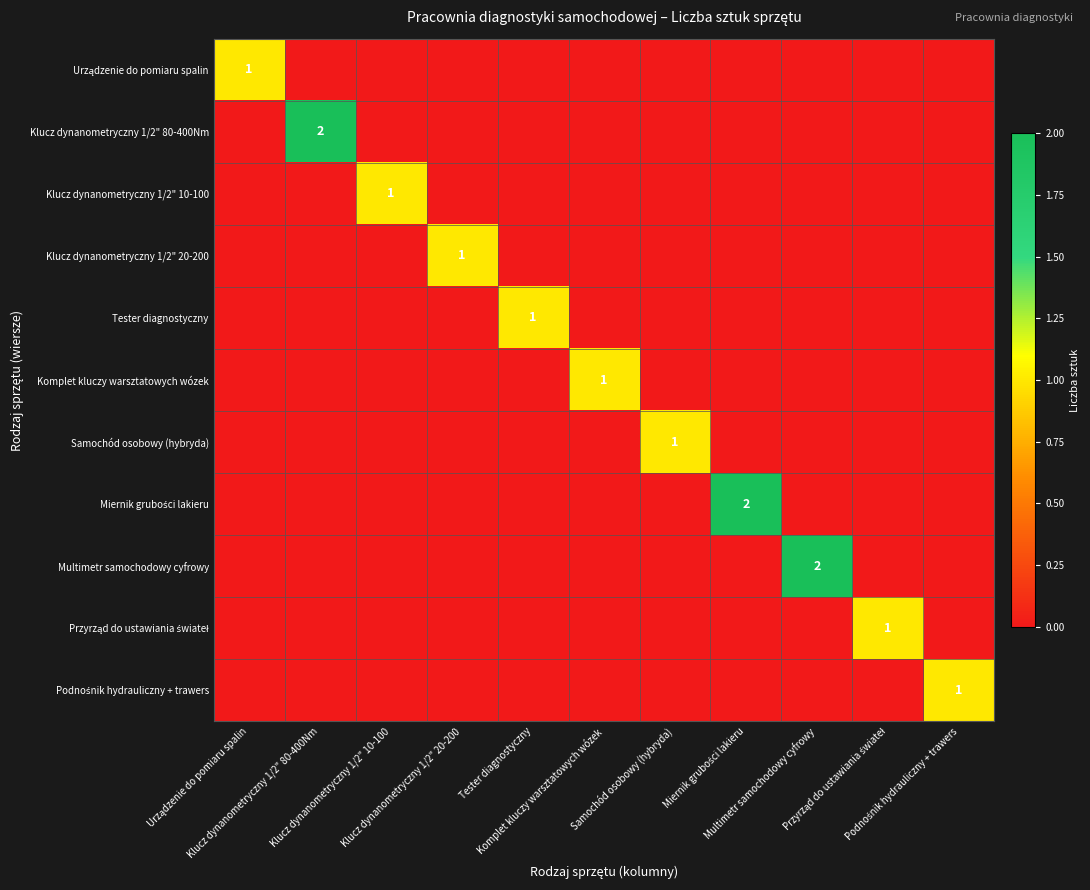

How many Przyrząd do ustawiania świateł values are between 0 and 1?

11